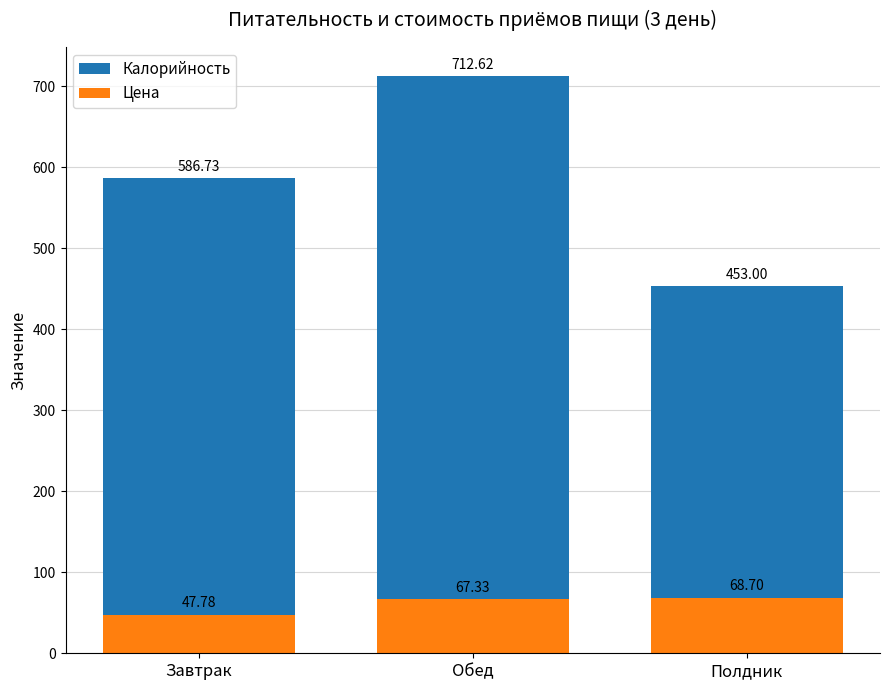

What is the label of the 2nd bar from the right?

Обед